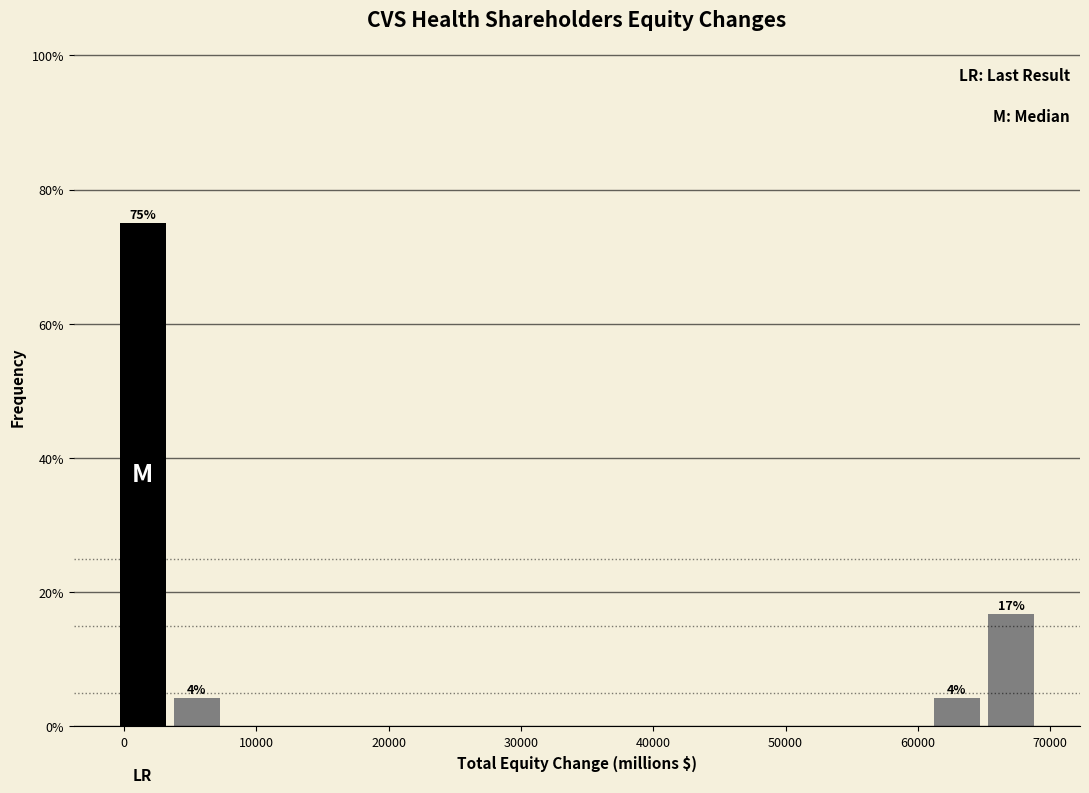

Which range on the x-axis has the tallest bar?

-1000 to 3000